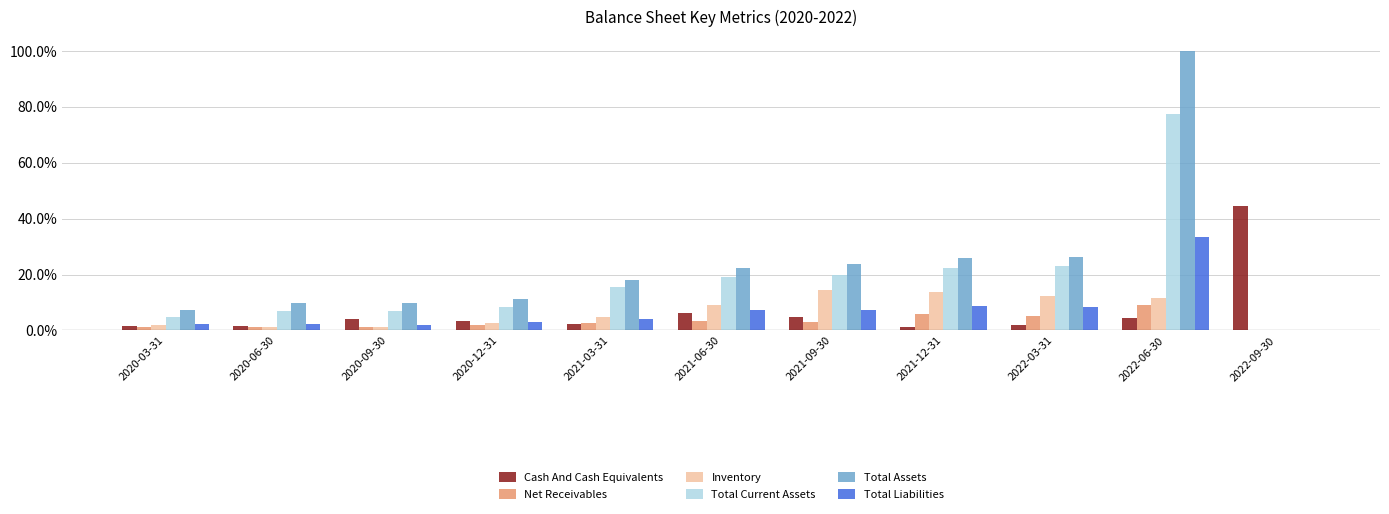

True or false: Total Assets has a value of 9.6 at 2020-06-30.

True